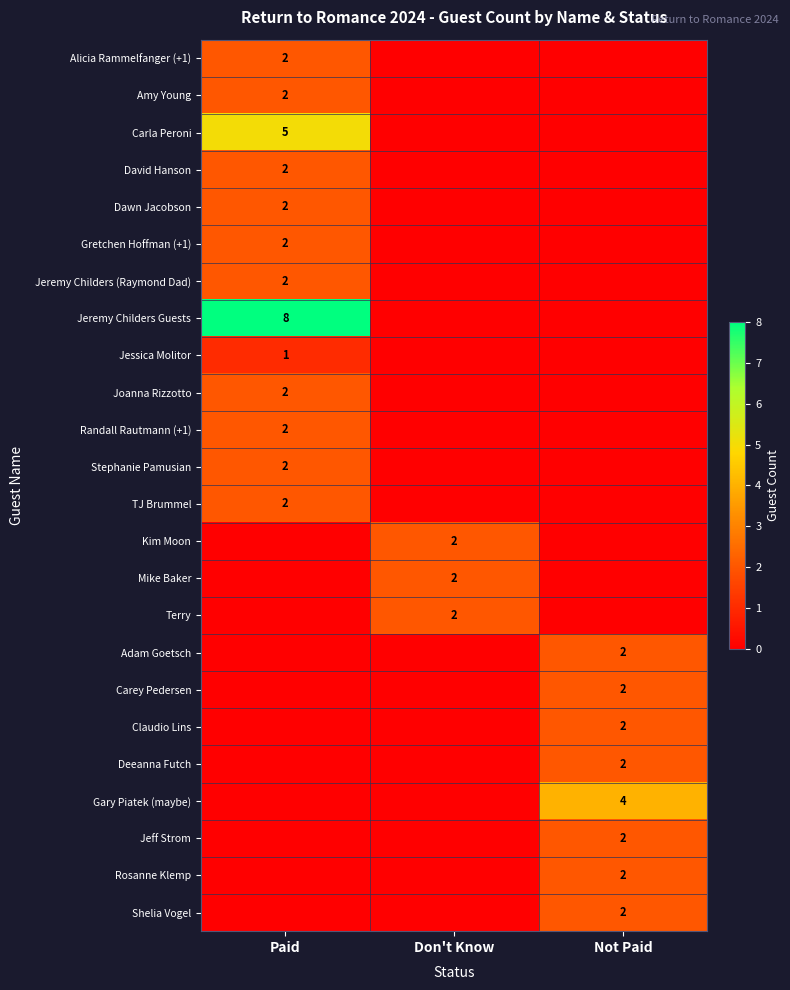

True or false: Rosanne Klemp has a value of 3 at Not Paid.

False